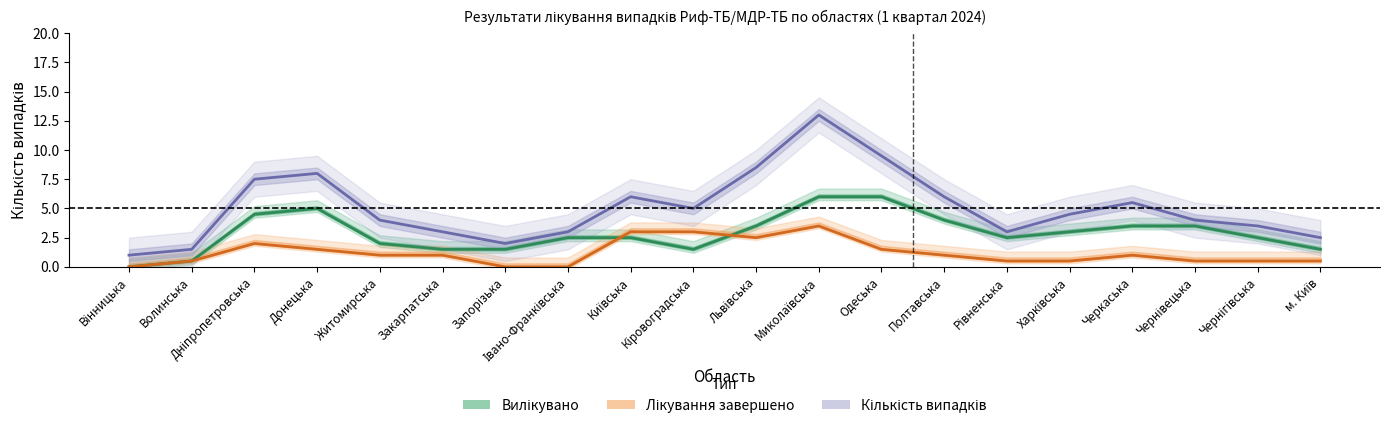

True or false: Кількість випадків has more than 1 interior local peaks.

True